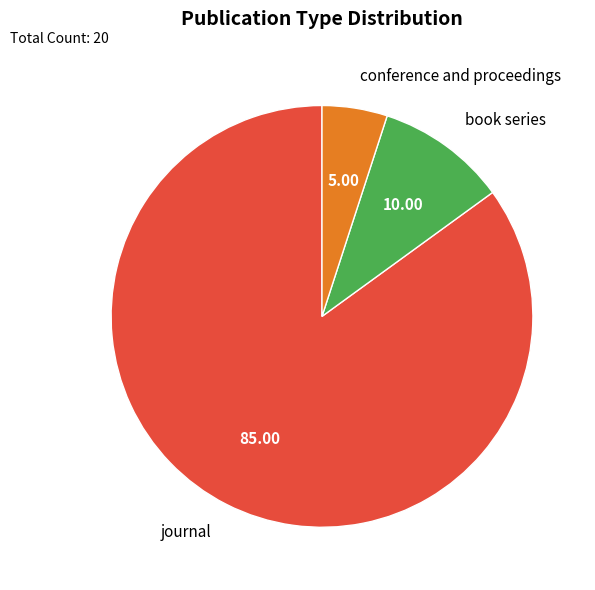

Approximately how many times larger is the value at journal compared to book series?

8.5